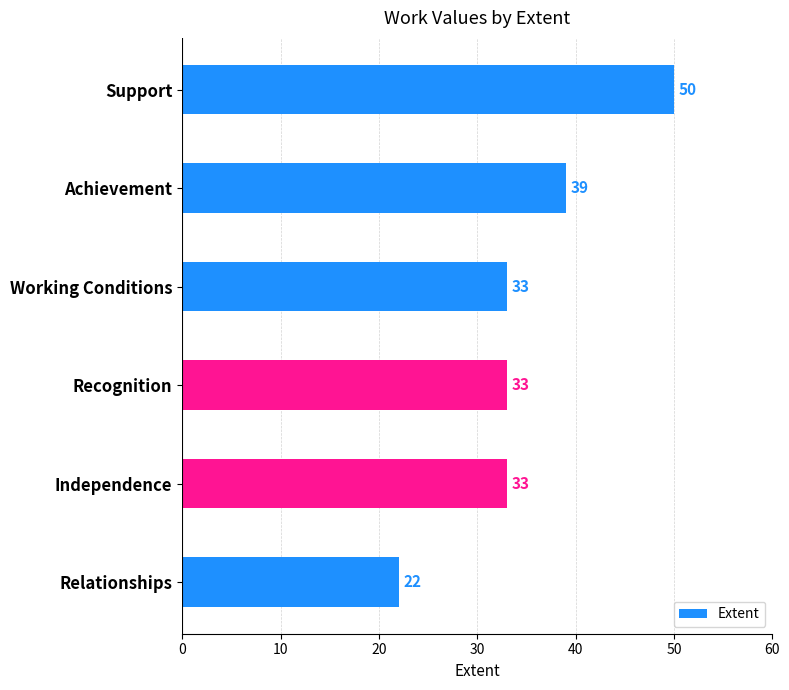

How many data points are less than 33?

1